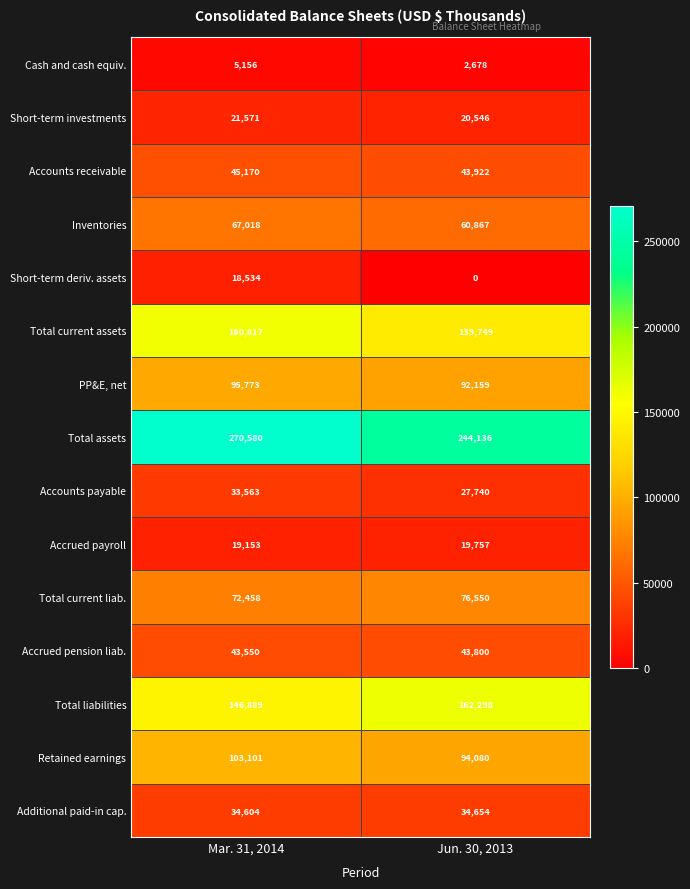

What value does the Inventories series have at Mar. 31, 2014, to the nearest 50?

67000